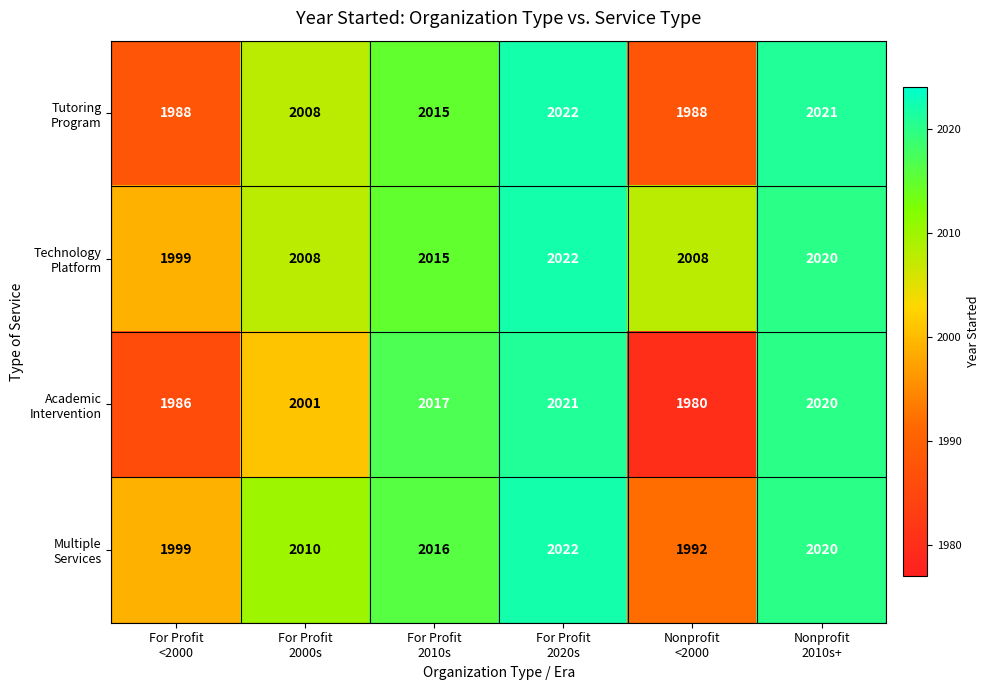

What is the maximum value shown in the chart?

2022